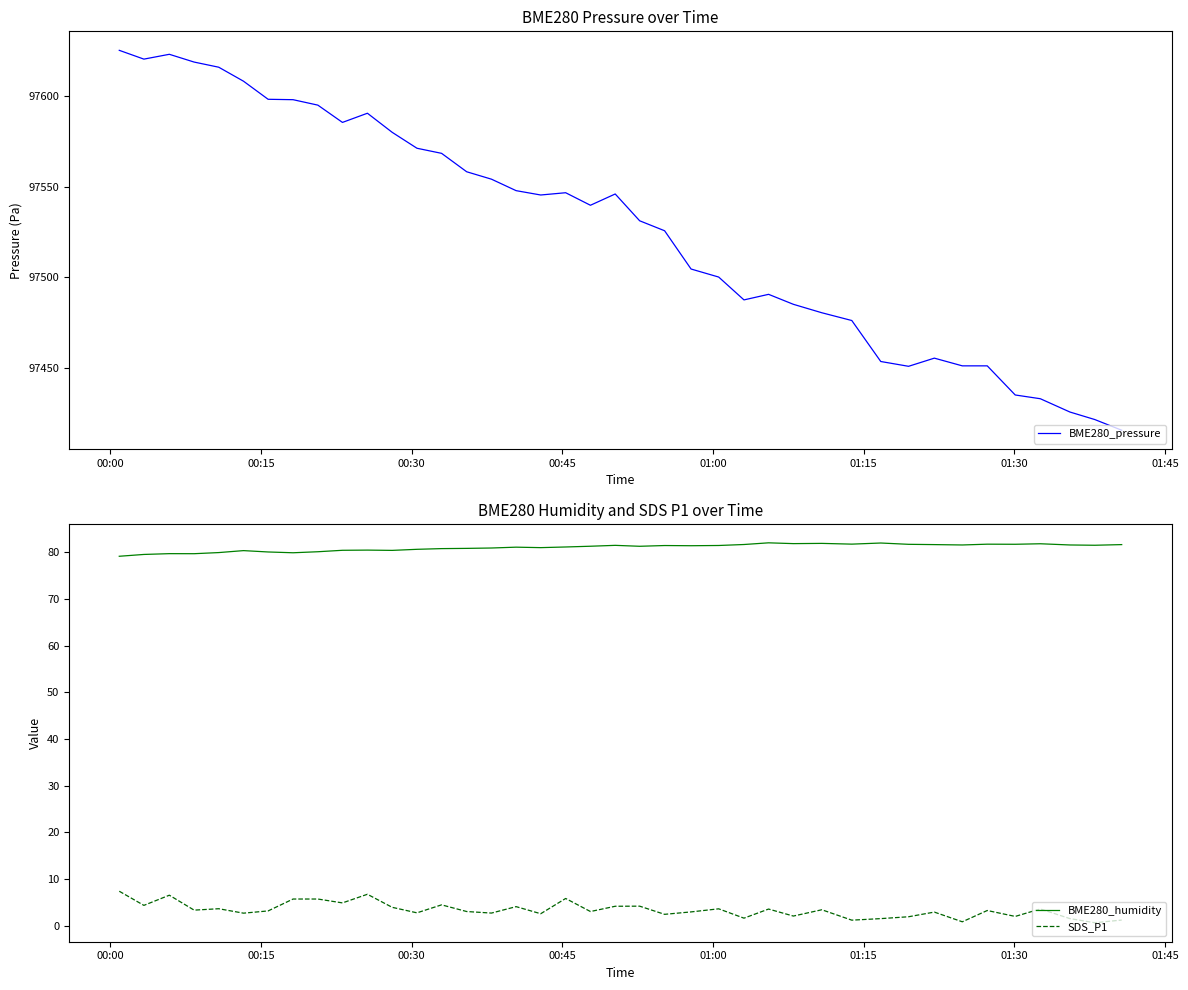

What is the greatest value displayed?

97625.2